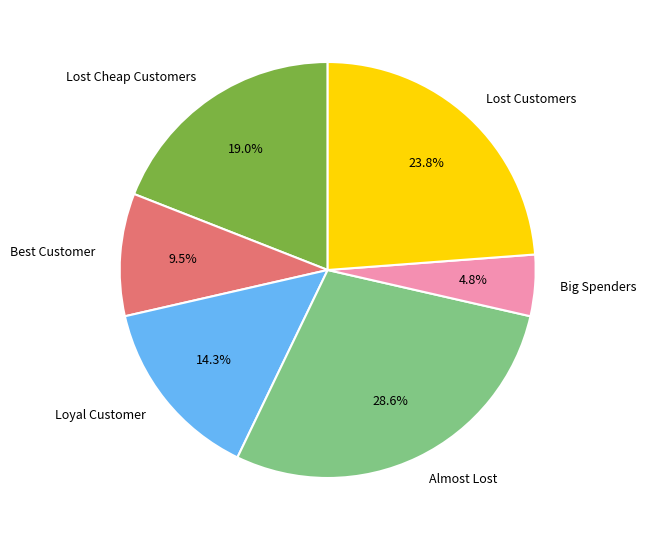

Between Loyal Customer and Almost Lost, which is larger?

Almost Lost